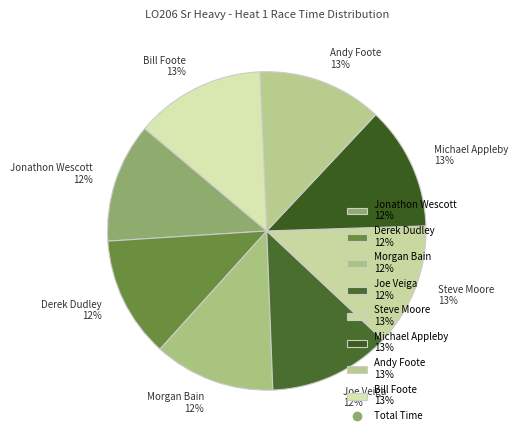

True or false: Andy Foote accounts for 2% of the total.

False